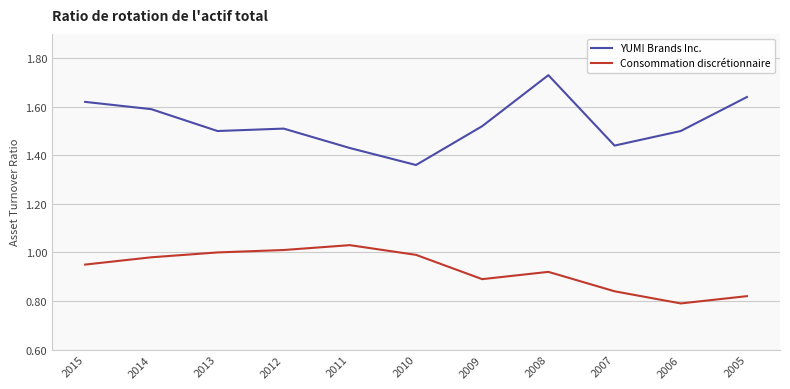

Rank the series at 2008 from highest to lowest value.

YUM! Brands Inc., Consommation discrétionnaire